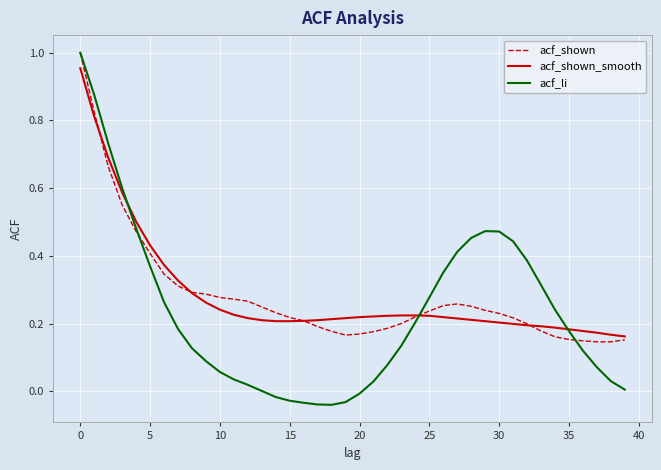

Which series has the largest range (max minus min)?

acf_li